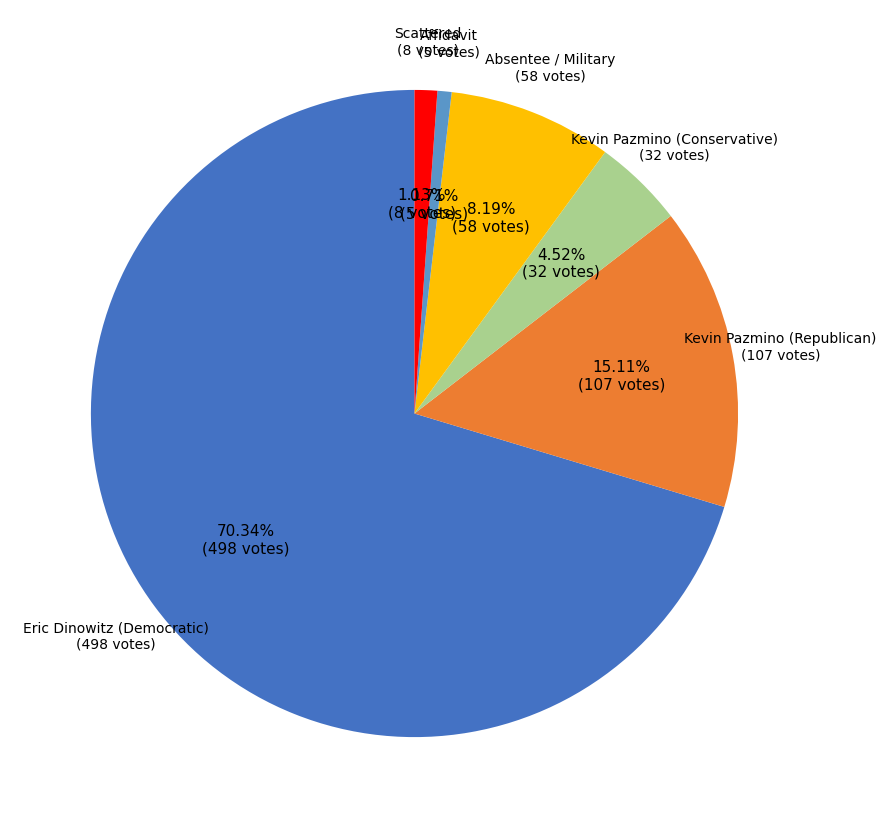

How many slices are in this pie chart?

6